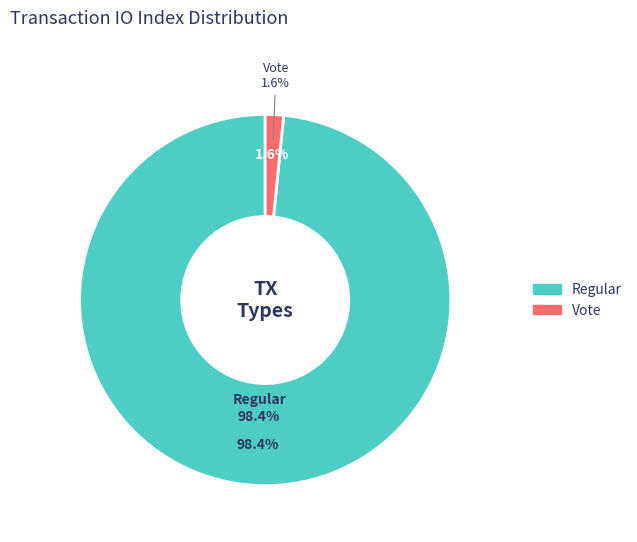

To the nearest percent, what is the difference between the Vote and Regular slice percentages?

97%